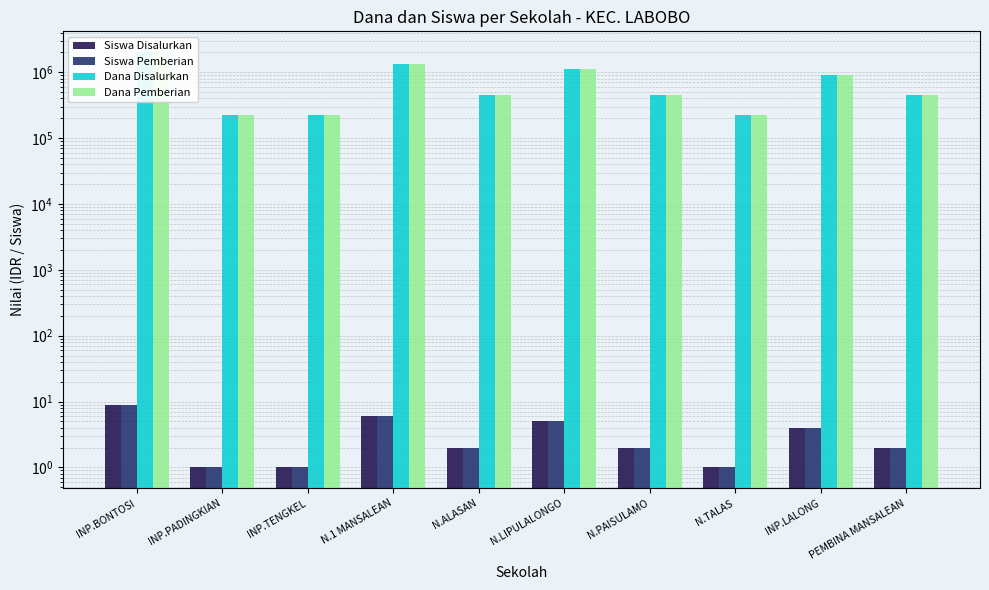

Reading left to right, list all the values displayed in this chart.

Siswa Disalurkan: INP.BONTOSI=9	INP.PADINGKIAN=1	INP.TENGKEL=1	N.1 MANSALEAN=6	N.ALASAN=2	N.LIPULALONGO=5	N.PAISULAMO=2	N.TALAS=1	INP.LALONG=4	PEMBINA MANSALEAN=2
Siswa Pemberian: INP.BONTOSI=9	INP.PADINGKIAN=1	INP.TENGKEL=1	N.1 MANSALEAN=6	N.ALASAN=2	N.LIPULALONGO=5	N.PAISULAMO=2	N.TALAS=1	INP.LALONG=4	PEMBINA MANSALEAN=2
Dana Disalurkan: INP.BONTOSI=2025000	INP.PADINGKIAN=225000	INP.TENGKEL=225000	N.1 MANSALEAN=1350000	N.ALASAN=450000	N.LIPULALONGO=1125000	N.PAISULAMO=450000	N.TALAS=225000	INP.LALONG=900000	PEMBINA MANSALEAN=450000
Dana Pemberian: INP.BONTOSI=2025000	INP.PADINGKIAN=225000	INP.TENGKEL=225000	N.1 MANSALEAN=1350000	N.ALASAN=450000	N.LIPULALONGO=1125000	N.PAISULAMO=450000	N.TALAS=225000	INP.LALONG=900000	PEMBINA MANSALEAN=450000